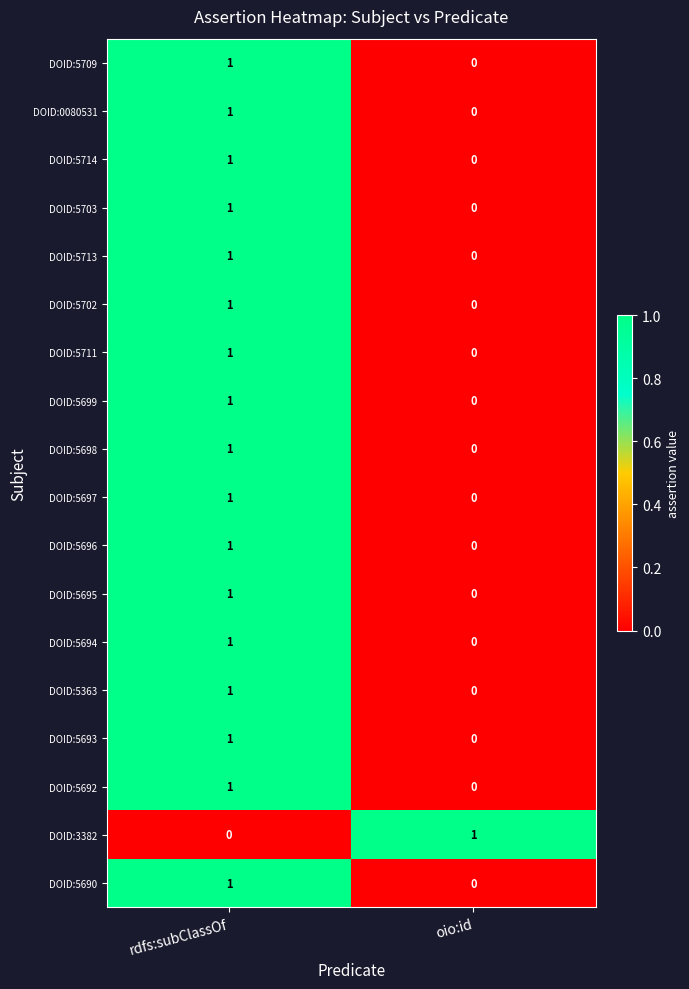

True or false: DOID:5713 has a value of 2 at rdfs:subClassOf.

False